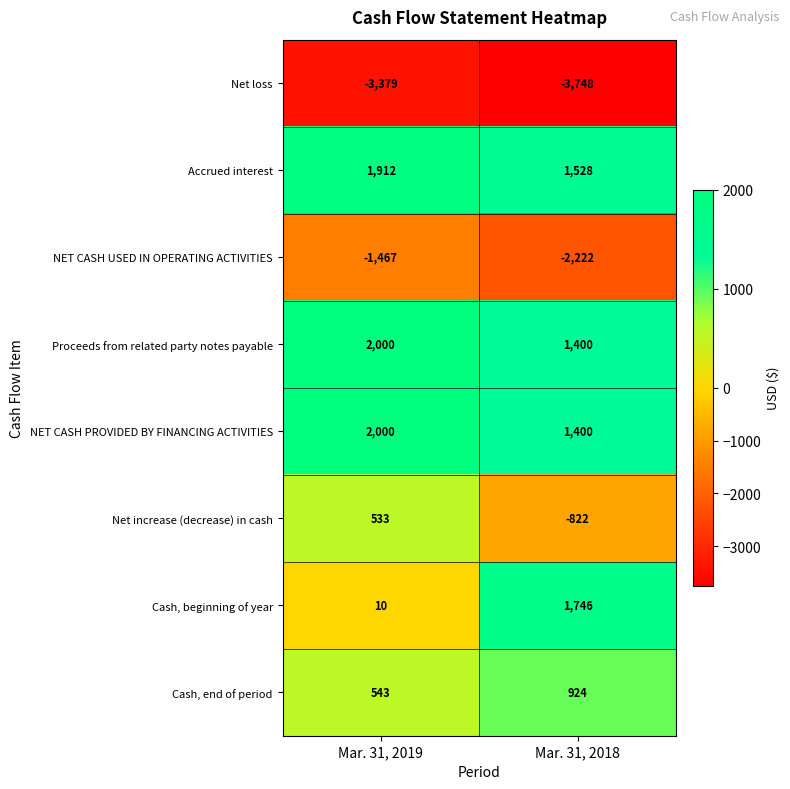

Rank the categories by Accrued interest value from lowest to highest.

Mar. 31, 2018, Mar. 31, 2019